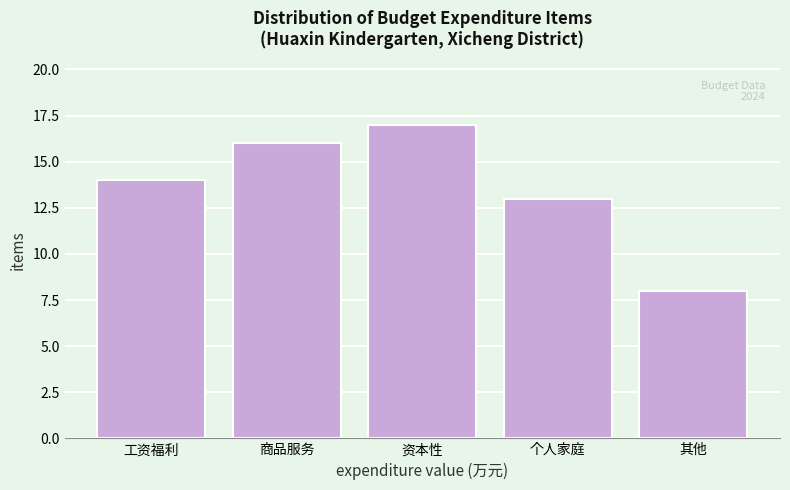

Reading left to right, what are all the values shown in this chart?

工资福利=14	商品服务=16	资本性=17	个人家庭=13	其他=8